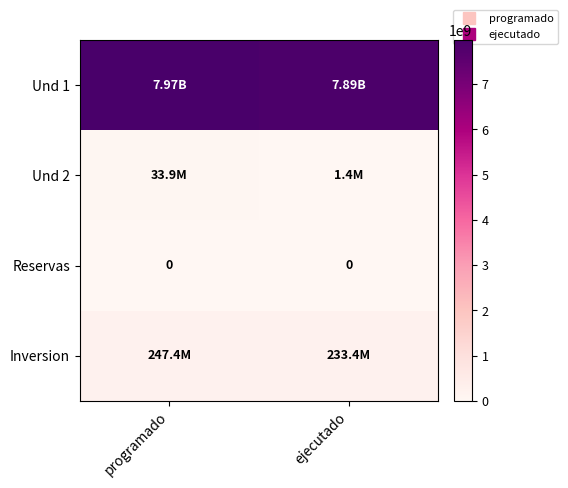

At which label does Inversion reach its minimum?

ejecutado